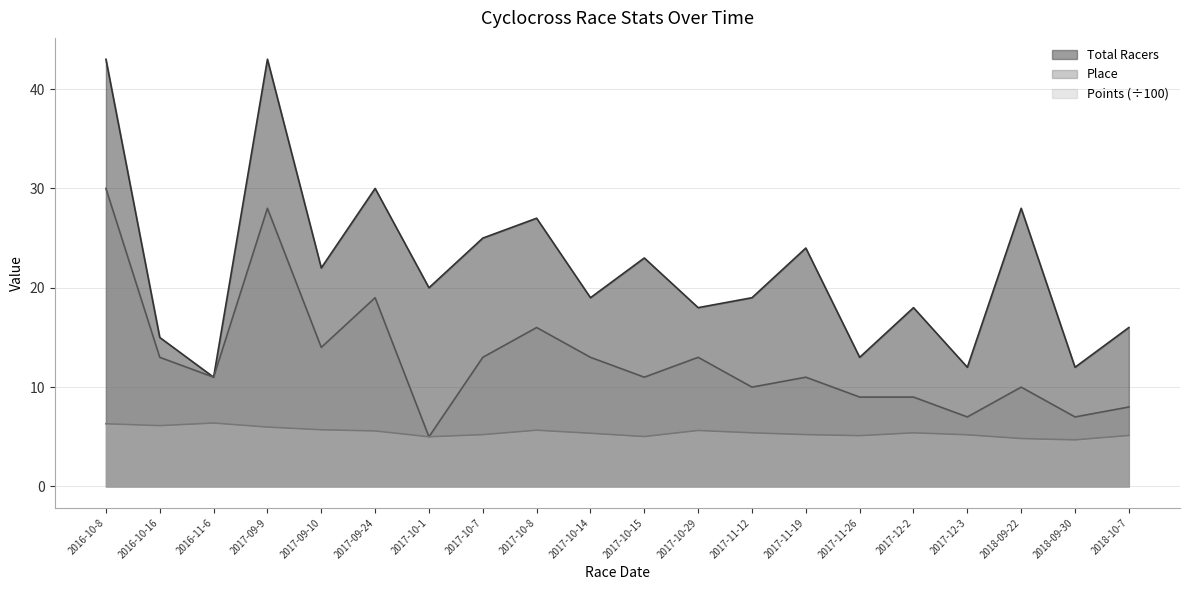

Which has a higher value, 2017-09-9 or 2017-12-2?

2017-09-9